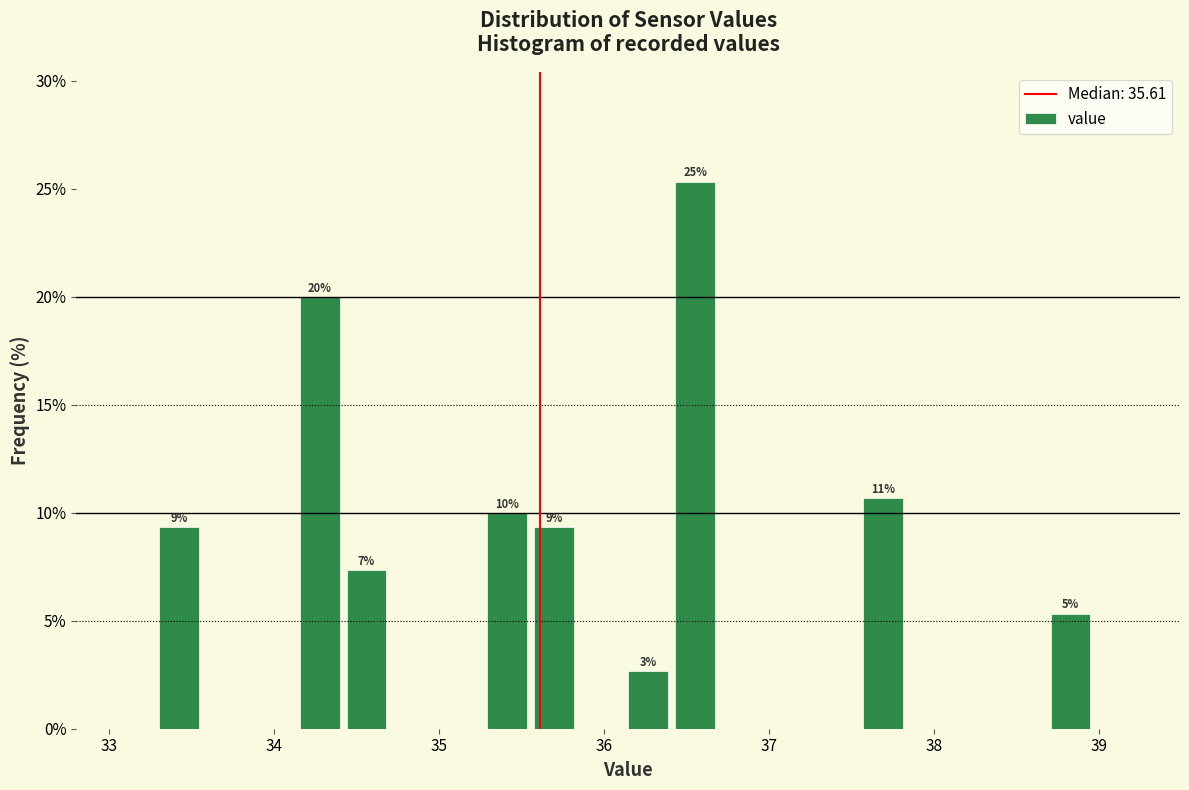

Around what value on the x-axis is the tallest bar? Give the approximate position of its centre, as read against the axis.

36.6